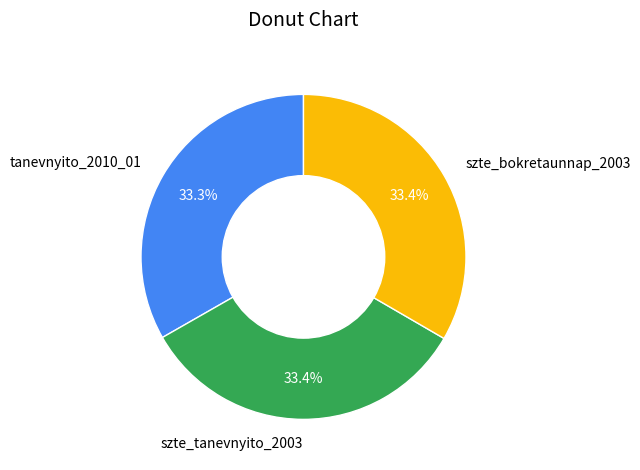

Approximately how many times larger is the value at szte_bokretaunnap_2003 compared to tanevnyito_2010_01?

1.0